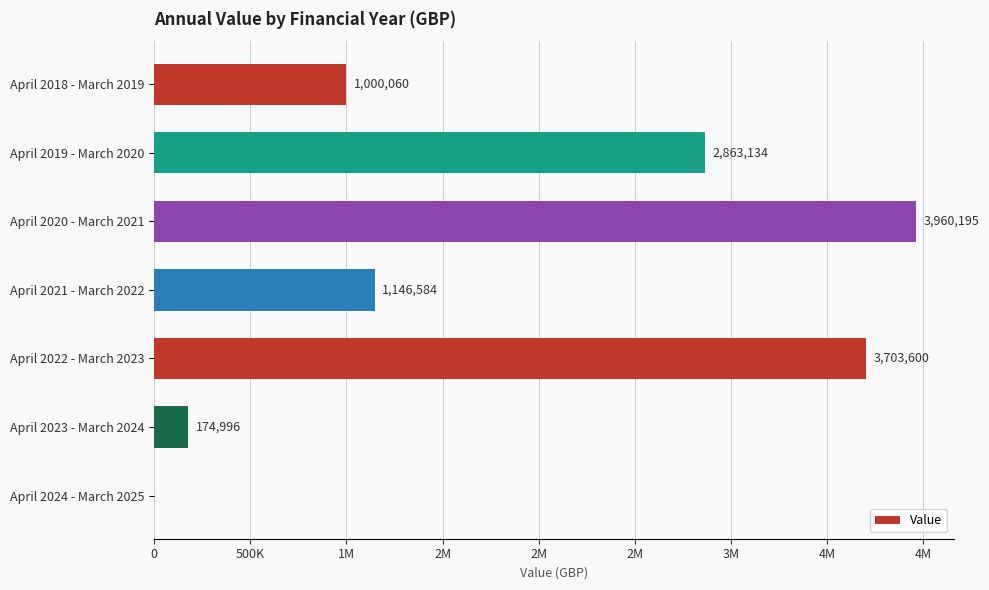

Are the bars horizontal?

Yes